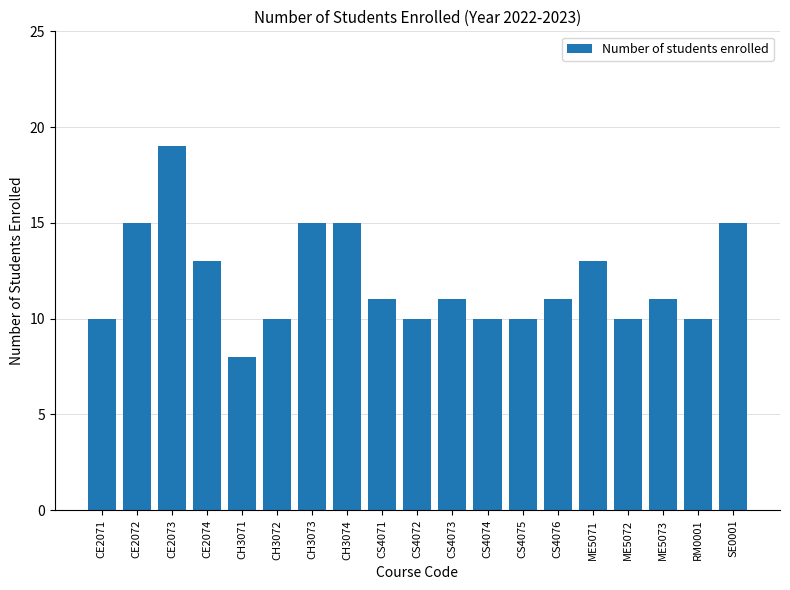

What is the approximate value at CH3074?

15